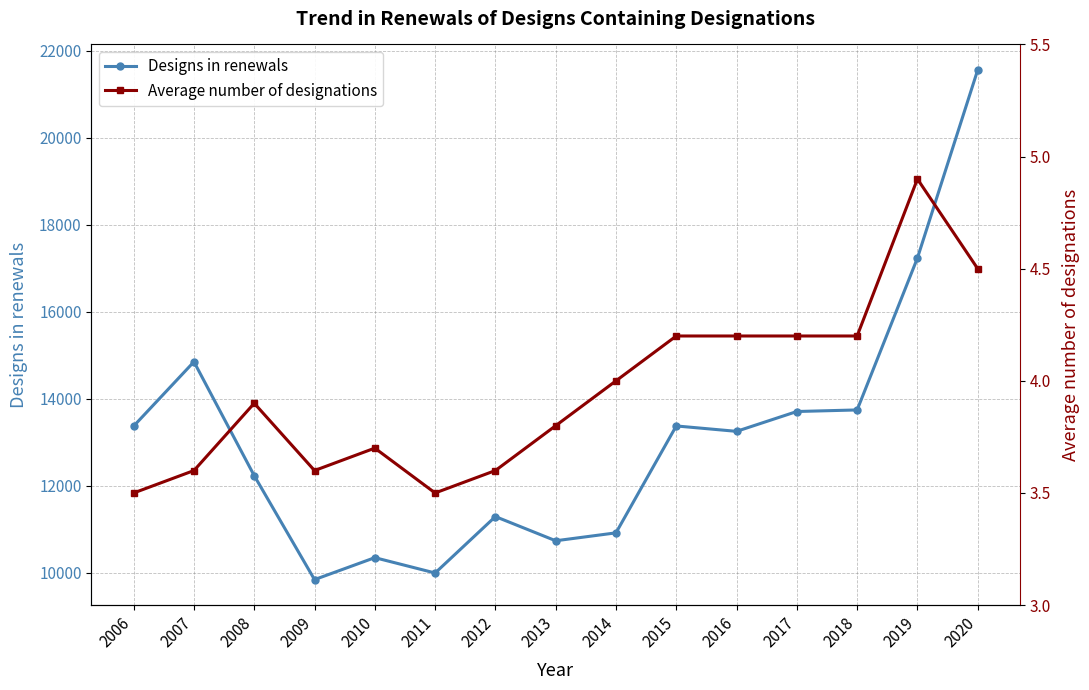

What is the maximum value shown in the chart?

21559.0